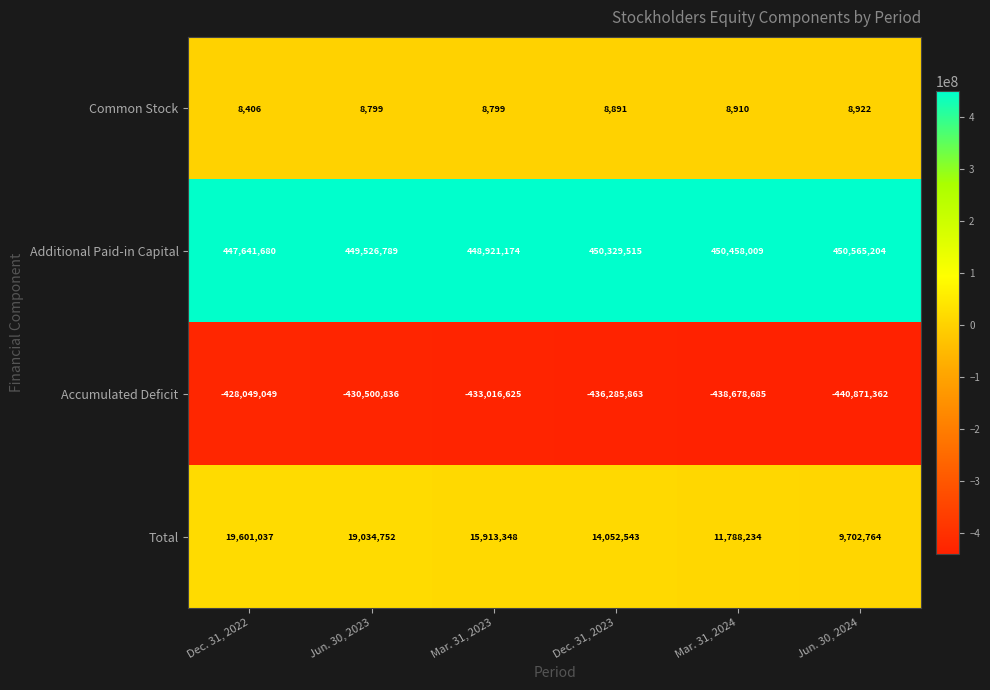

What is the smallest value displayed?

-440871362